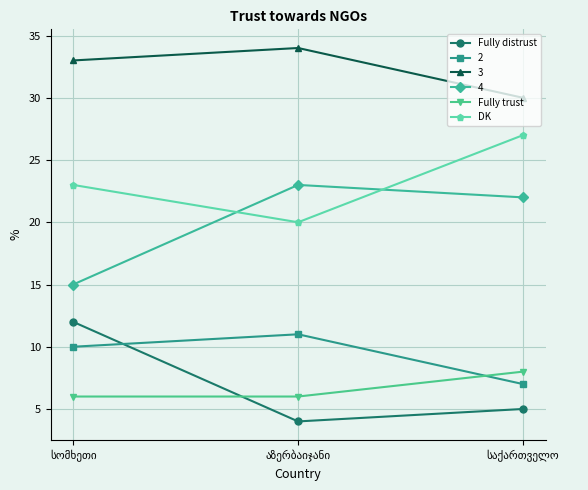

Count the number of categories in the chart.

3